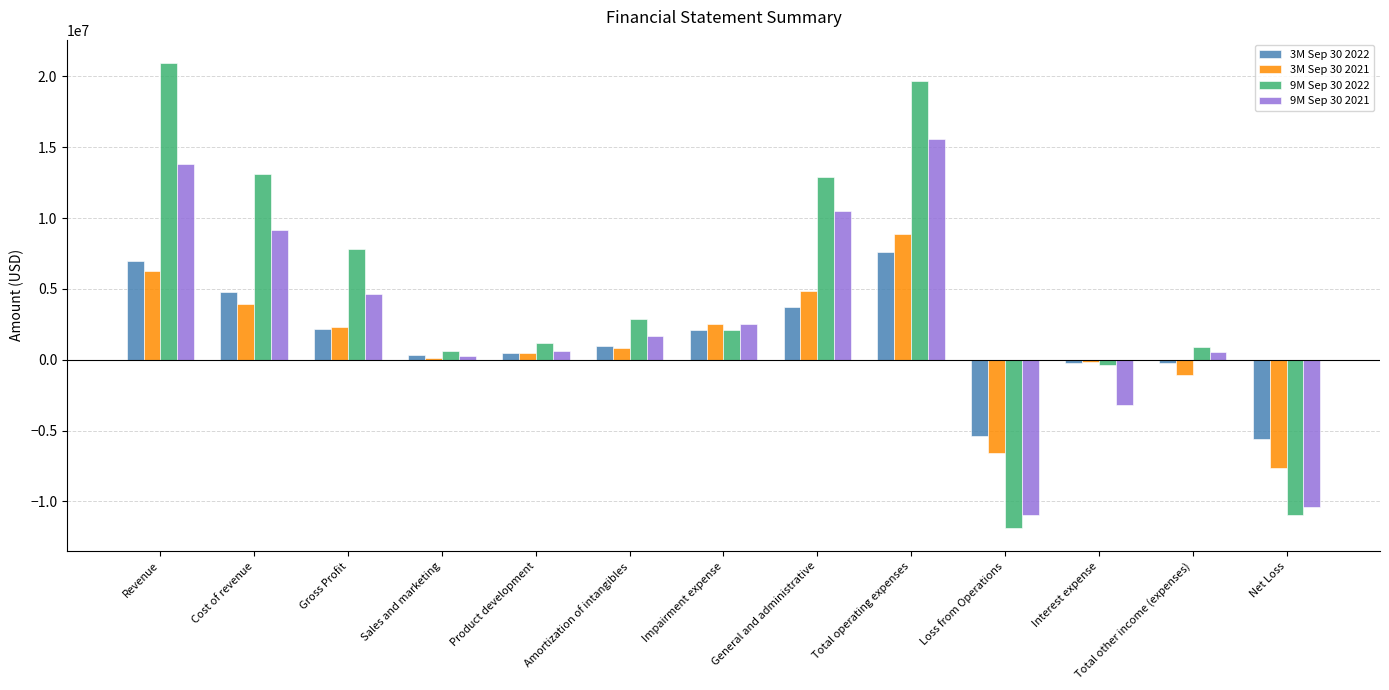

At which category is the sum across all series the highest?

Total operating expenses